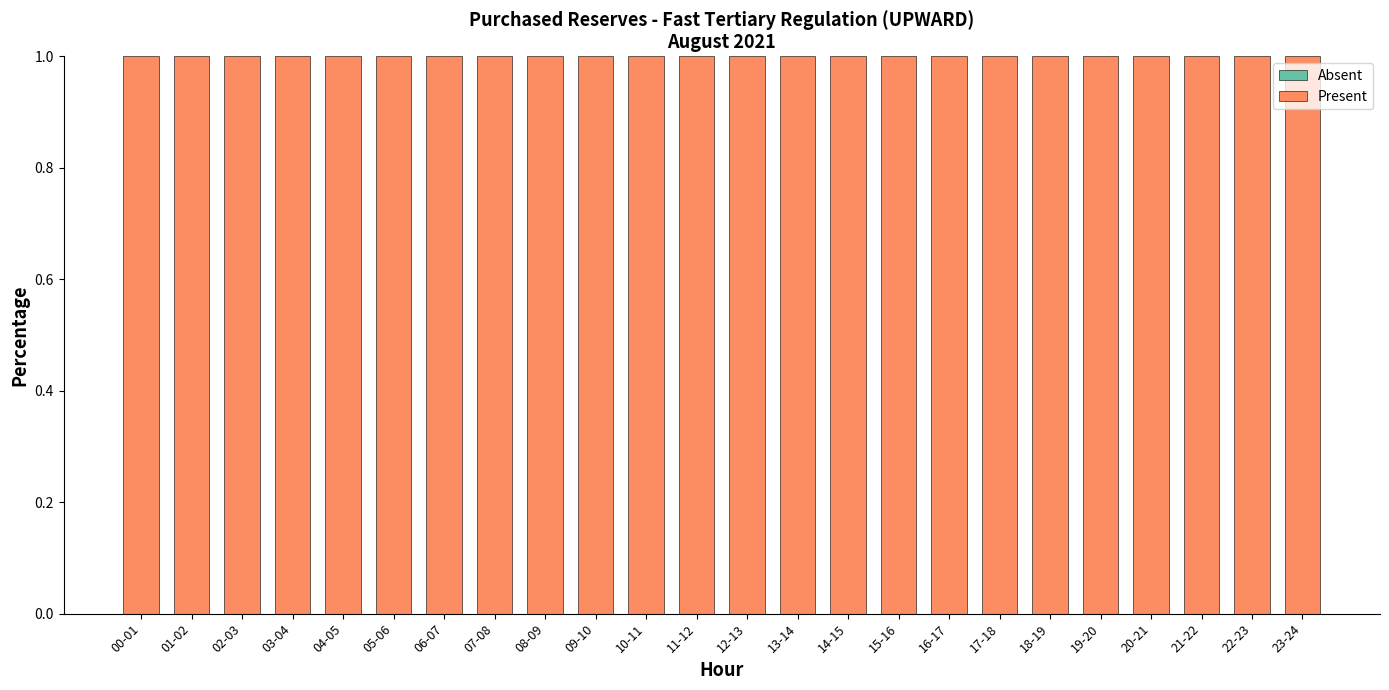

What is the highest value of the Present series?

1